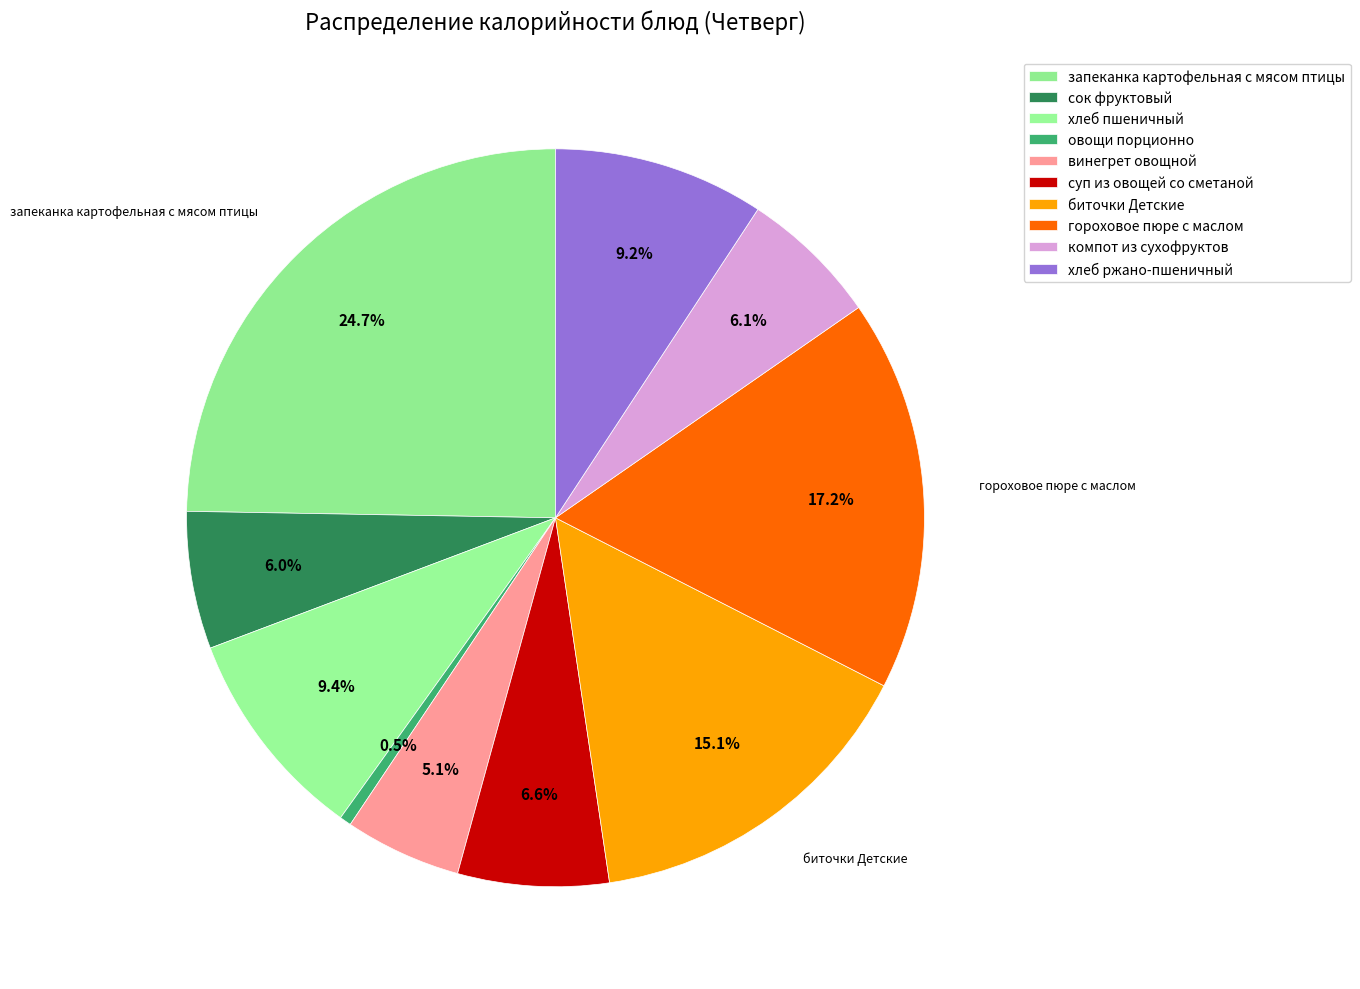

How many segments does this pie chart have?

10